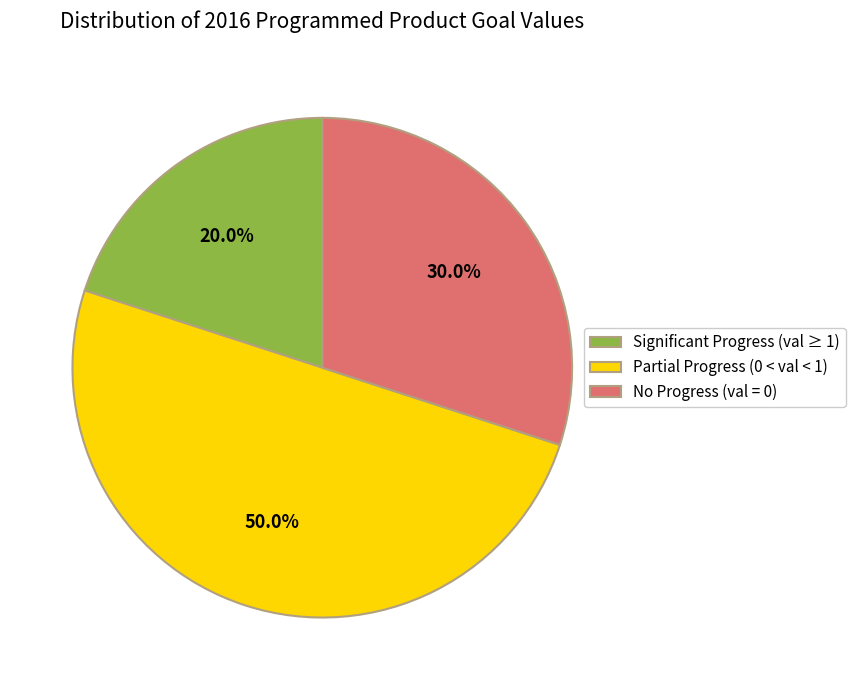

What percentage do No Progress (val = 0) and Partial Progress (0 < val < 1) together represent?

80.0%